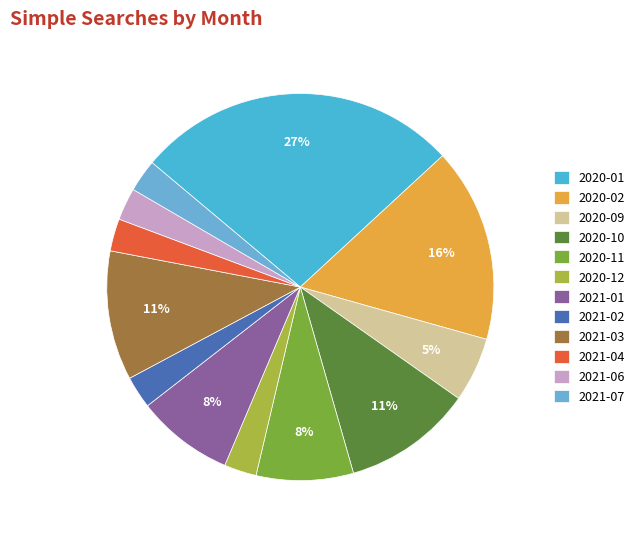

Which category has the biggest portion of the pie?

2020-01